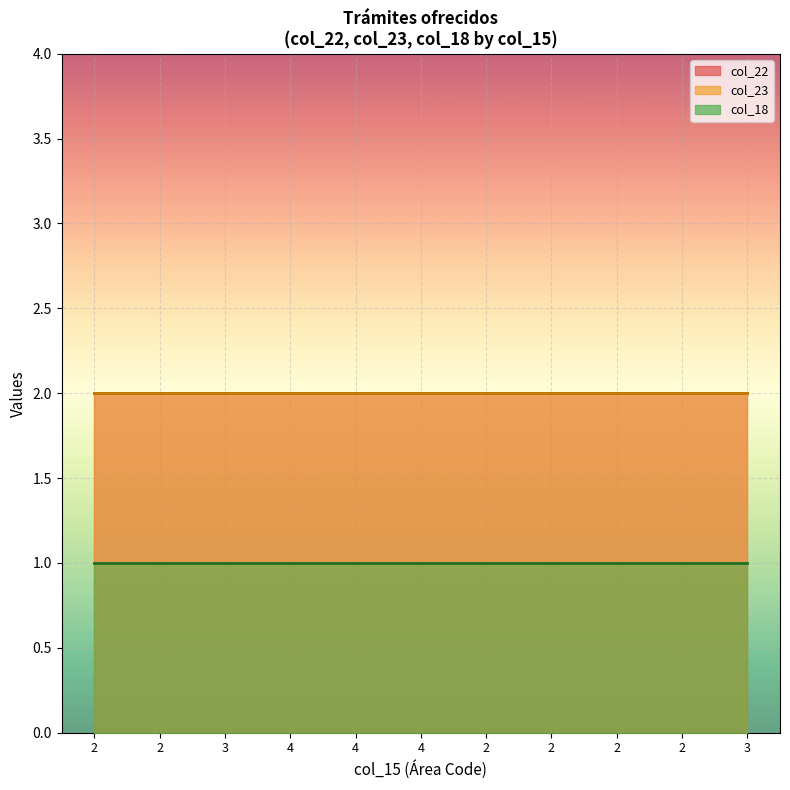

What is the total value across all series at 4?

5